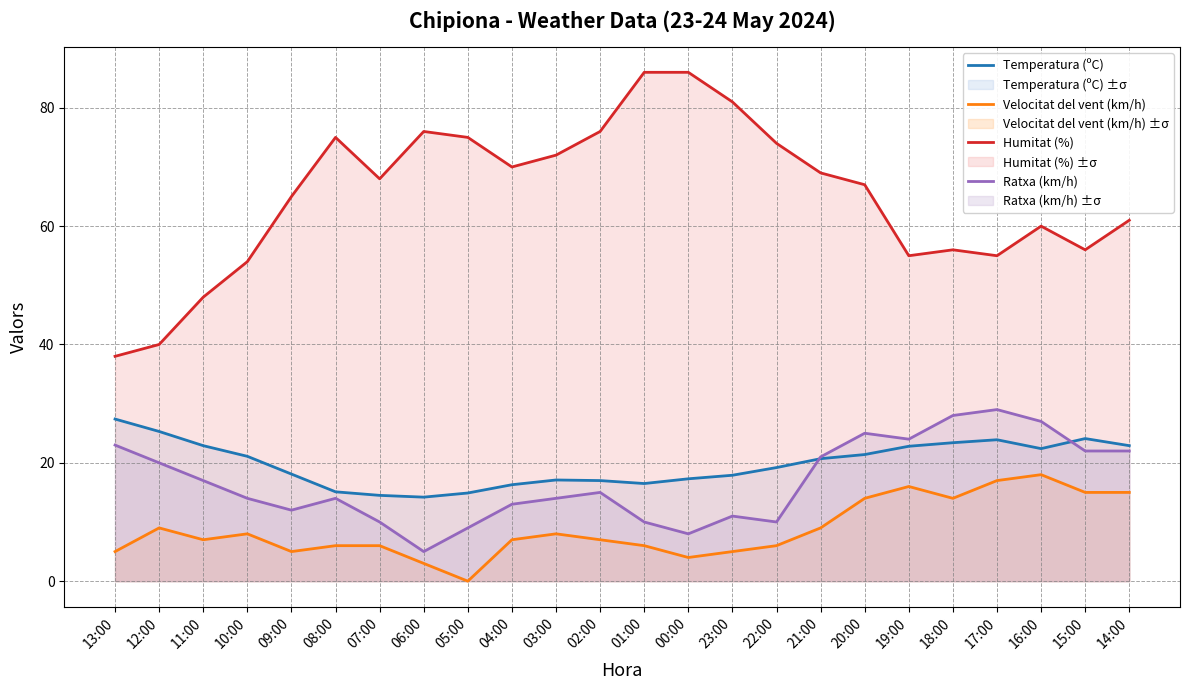

In Ratxa (km/h), how many points are lower than both neighbors (excluding endpoints)?

5